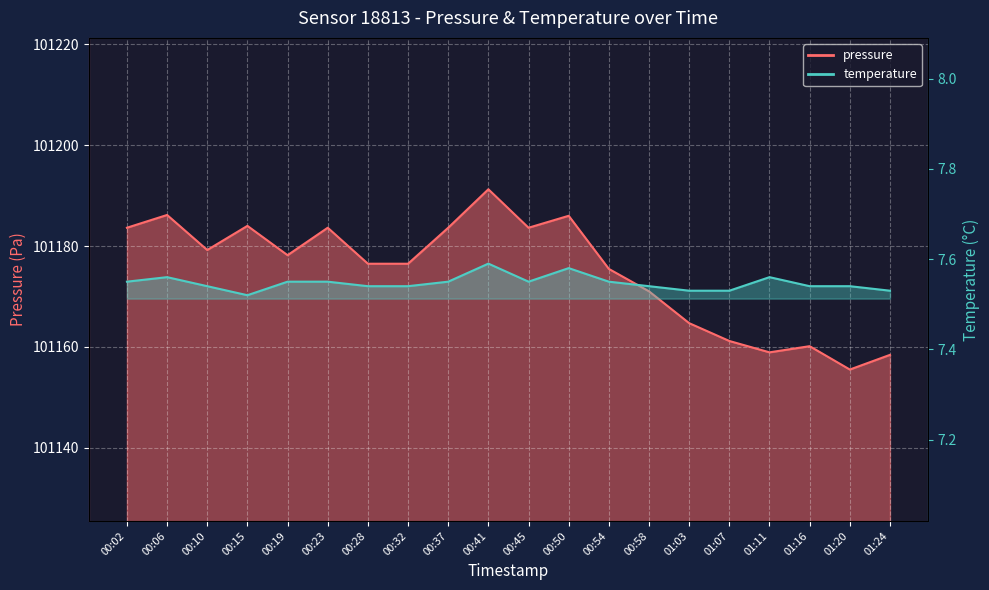

In temperature, how many points are lower than both neighbors (excluding endpoints)?

2